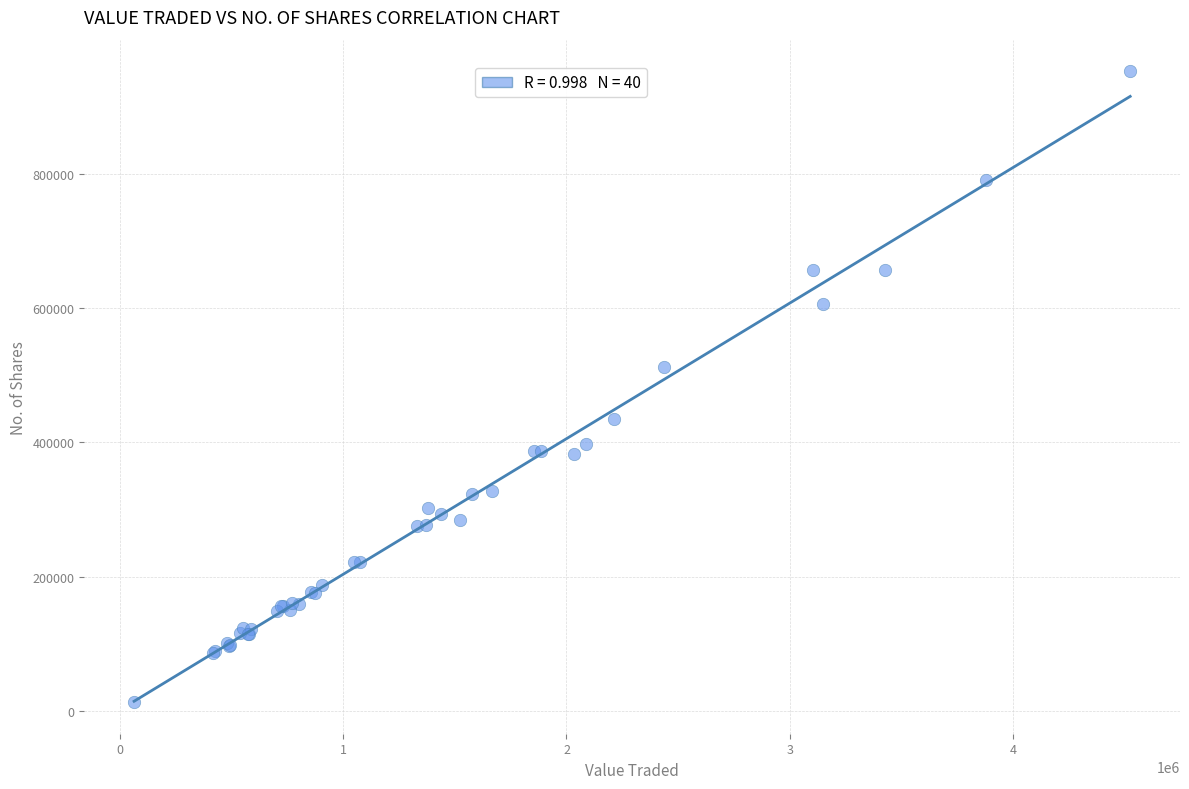

What Y value in the scatter plot is closest to 482942?

512172